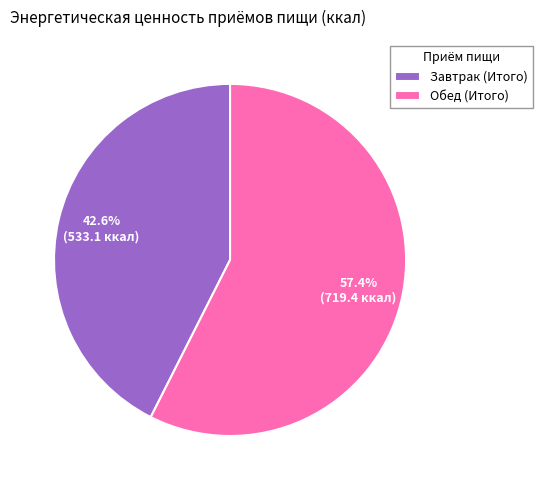

What is the ratio of the value at Обед (Итого) to the value at Завтрак (Итого)?

1.3